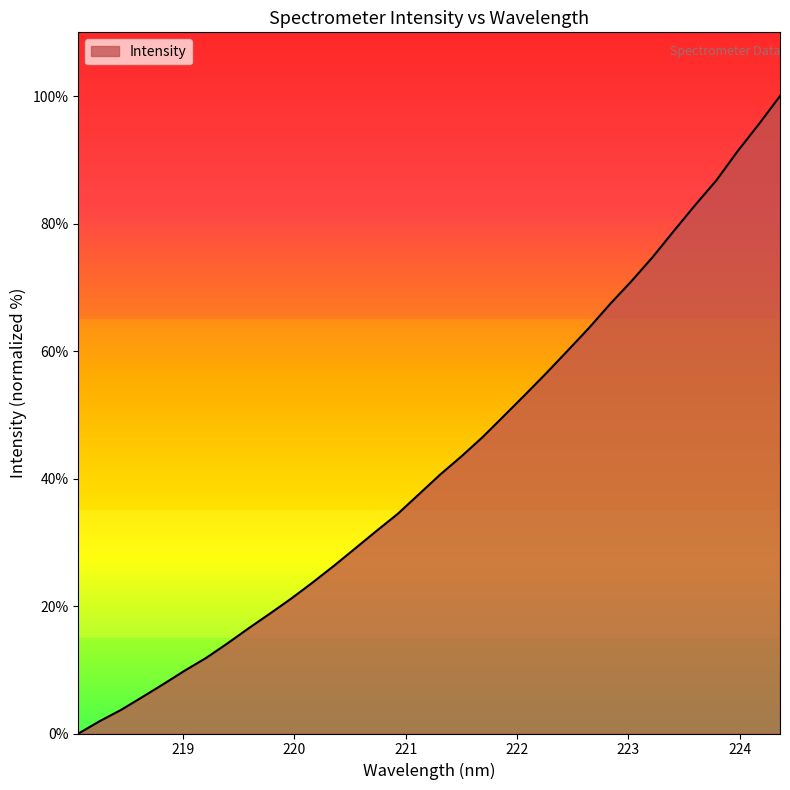

Reading left to right, what are all the values shown in this chart?

0.0	1.9	3.7	5.7	7.8	9.9	11.9	14.1	16.5	18.8	21.2	23.7	26.3	29.0	31.8	34.4	37.5	40.6	43.5	46.5	49.8	53.2	56.5	60.1	63.6	67.4	70.9	74.7	78.8	82.9	86.8	91.3	95.6	100.0